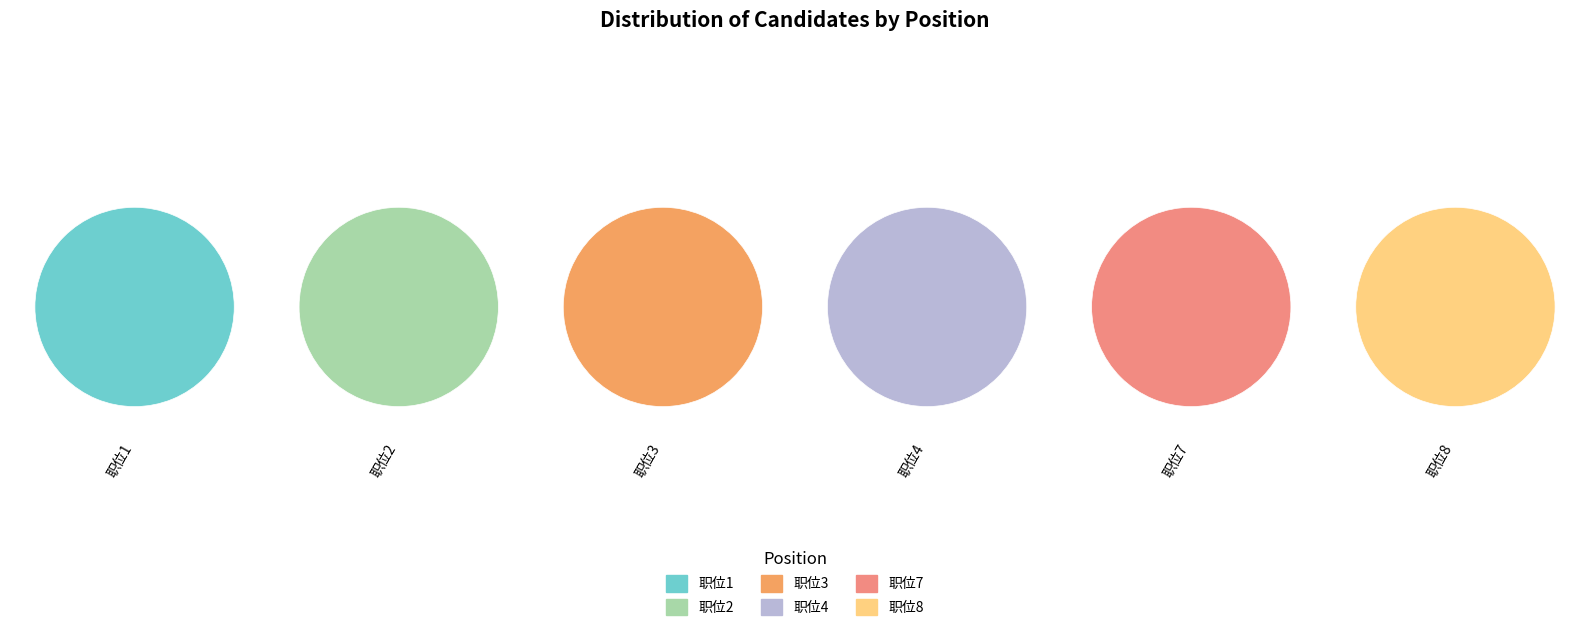

The 职位4 slice represents 21% of the pie. True or false?

False